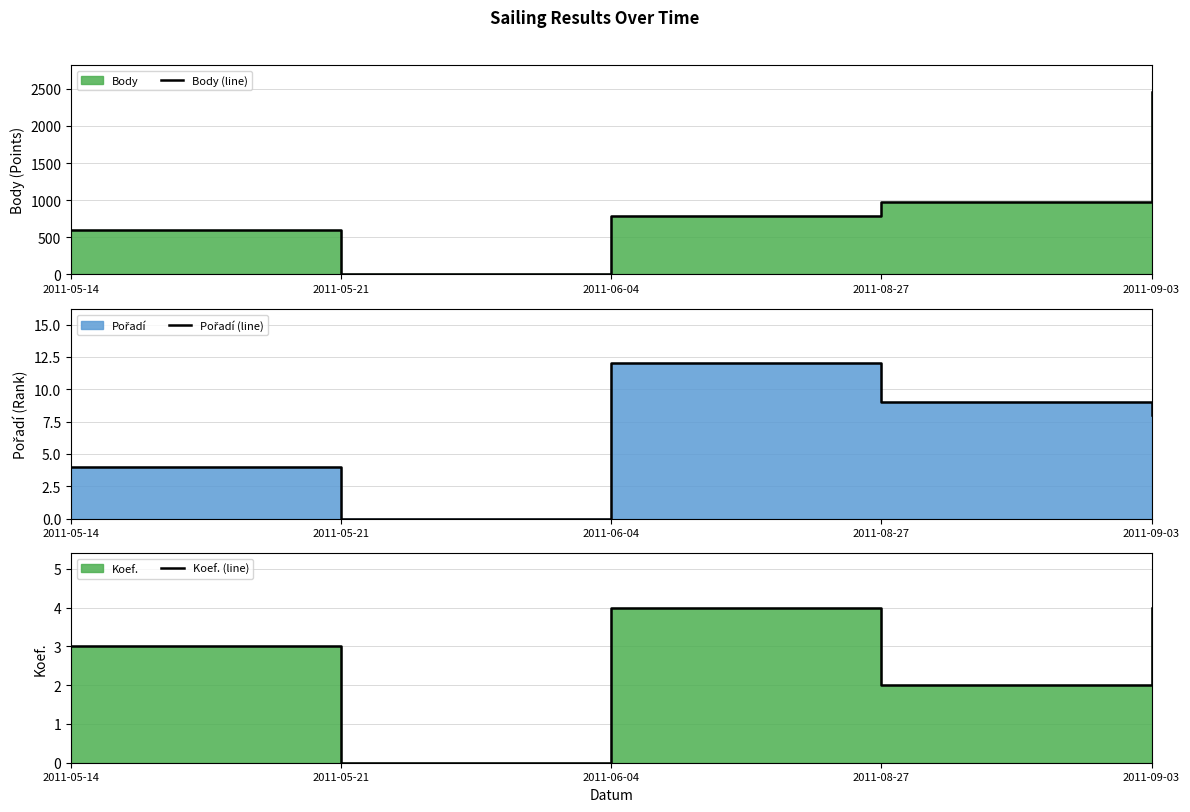

Which series has the largest total across all categories?

Body (line)